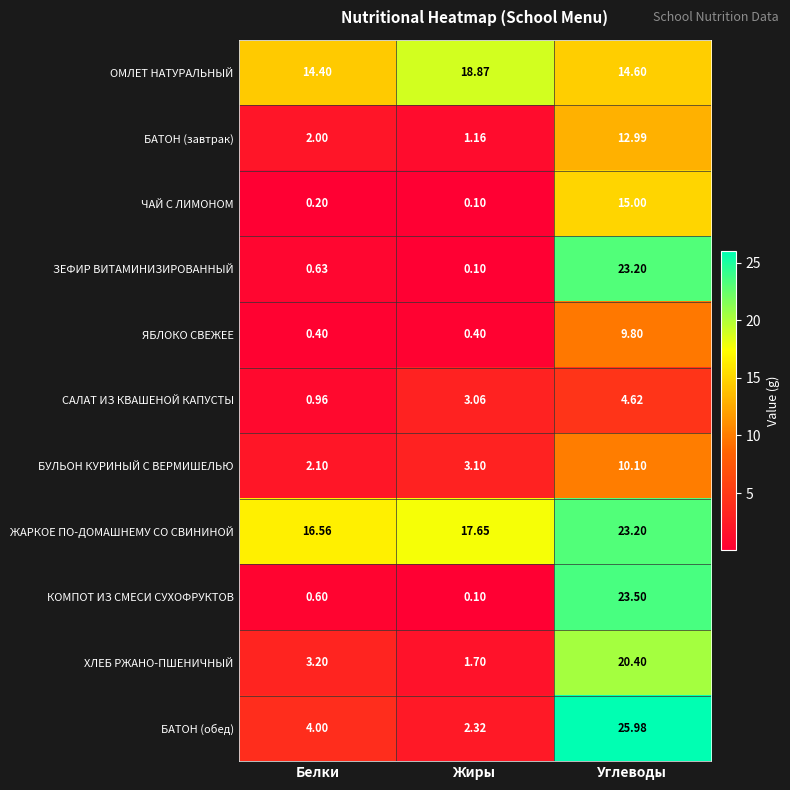

At which label does ЖАРКОЕ ПО-ДОМАШНЕМУ СО СВИНИНОЙ reach its minimum?

Белки